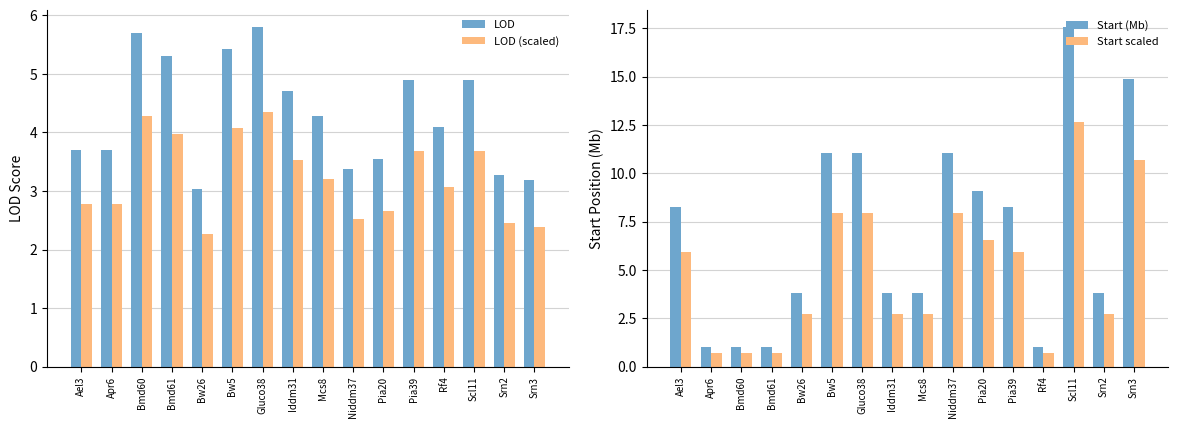

At which category is the sum across all series the highest?

Scl11